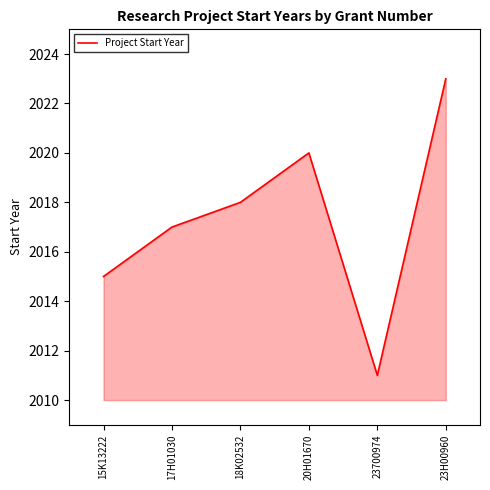

The chart shows a value of 2011 at 23700974. True or false?

True